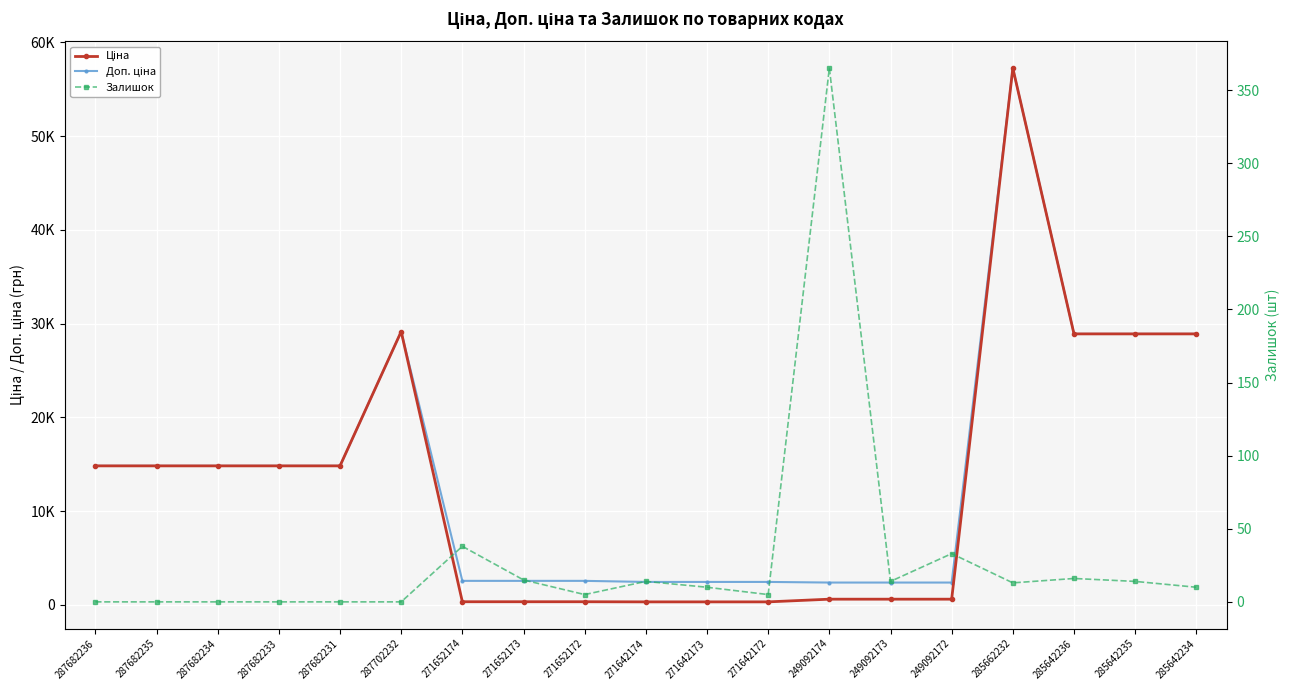

Which series has the largest total across all categories?

Доп. ціна